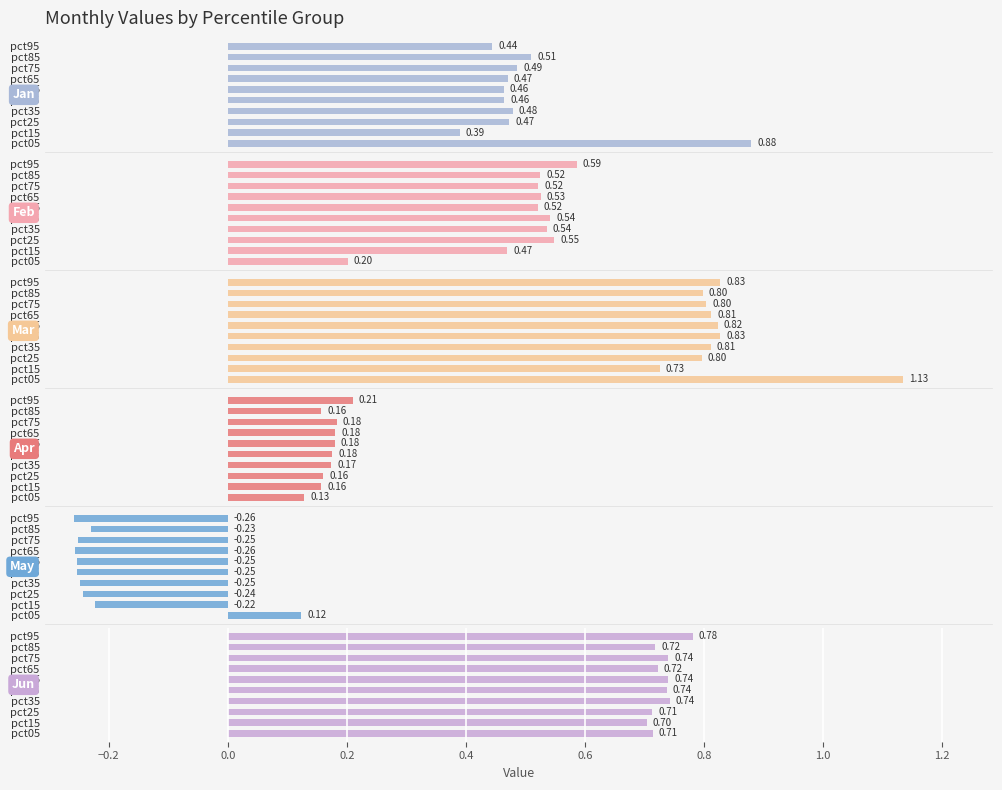

Does the chart contain stacked bars?

No